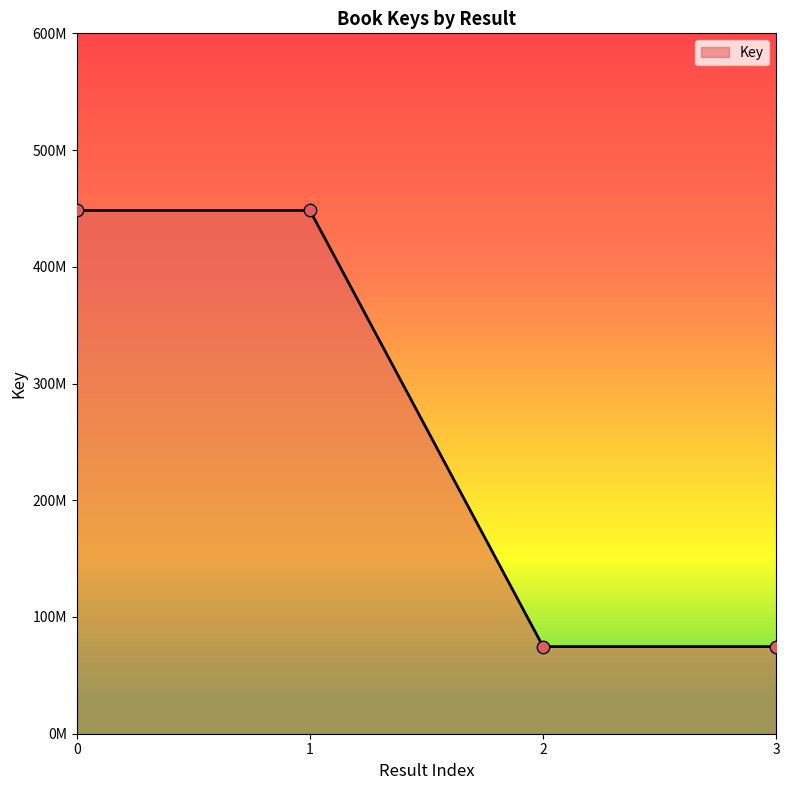

Approximately how many times larger is the value at 2 compared to 1?

0.2